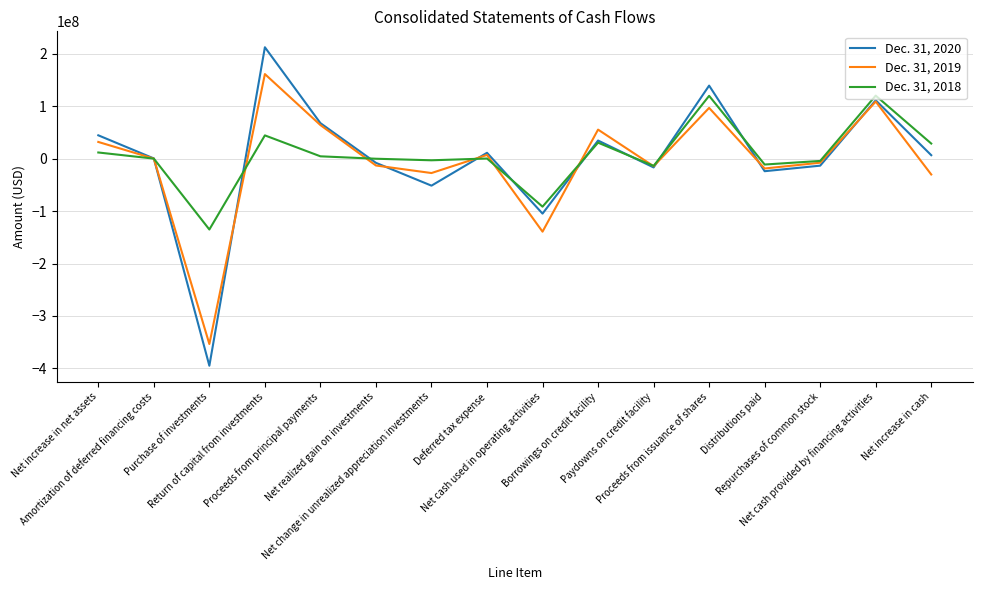

What is the approximate value of Dec. 31, 2020 at Proceeds from principal payments?

67958438